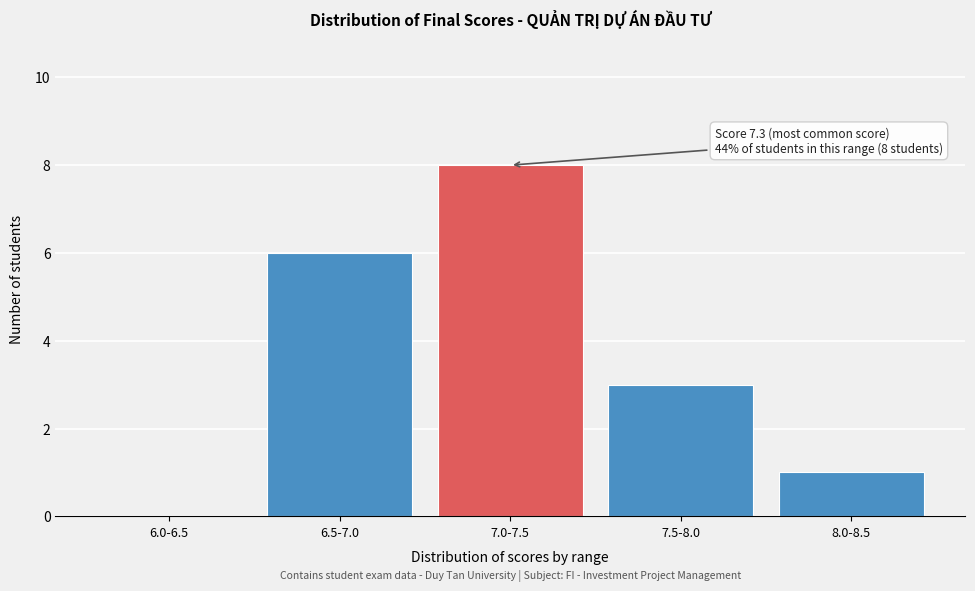

Reading left to right, what are all the values shown in this chart?

6.0-6.5=0	6.5-7.0=6	7.0-7.5=8	7.5-8.0=3	8.0-8.5=1